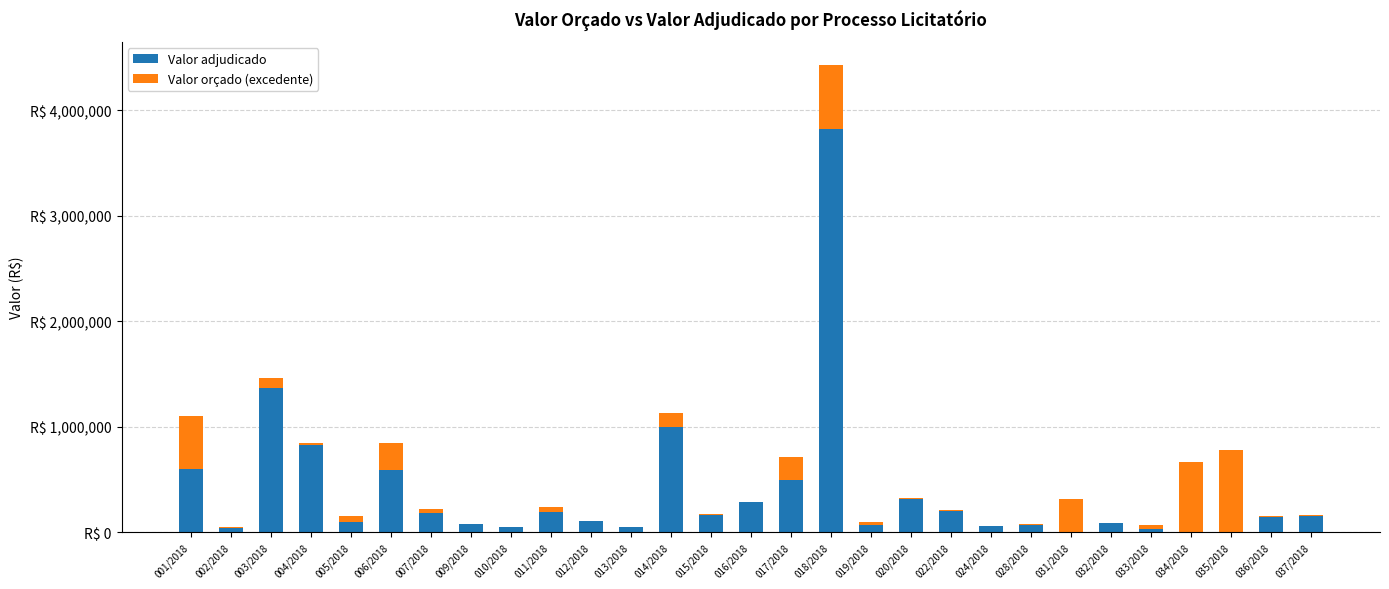

Does the chart contain stacked bars?

Yes